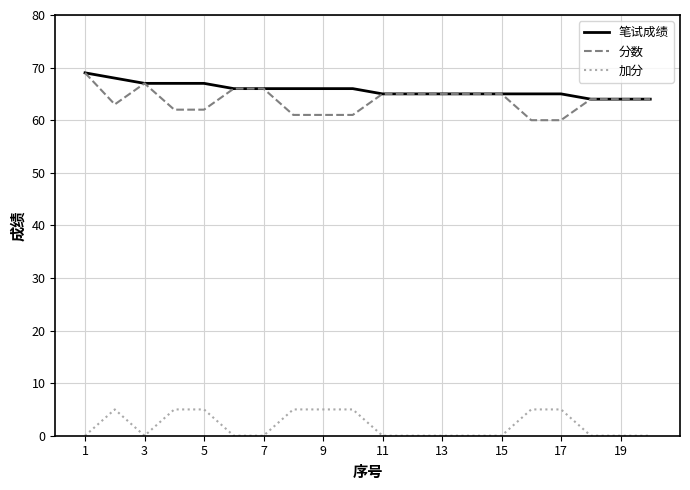

How many lines are shown in the chart?

3